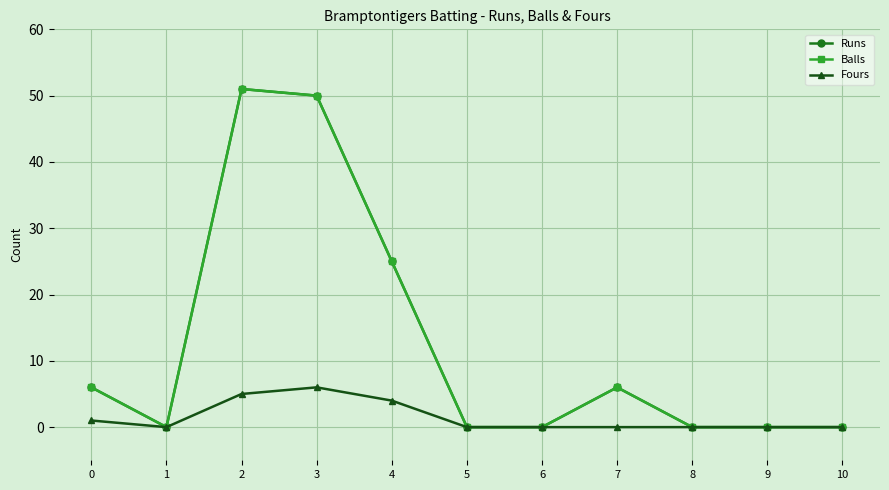

True or false: Fours has a value of 4 at 10.

False